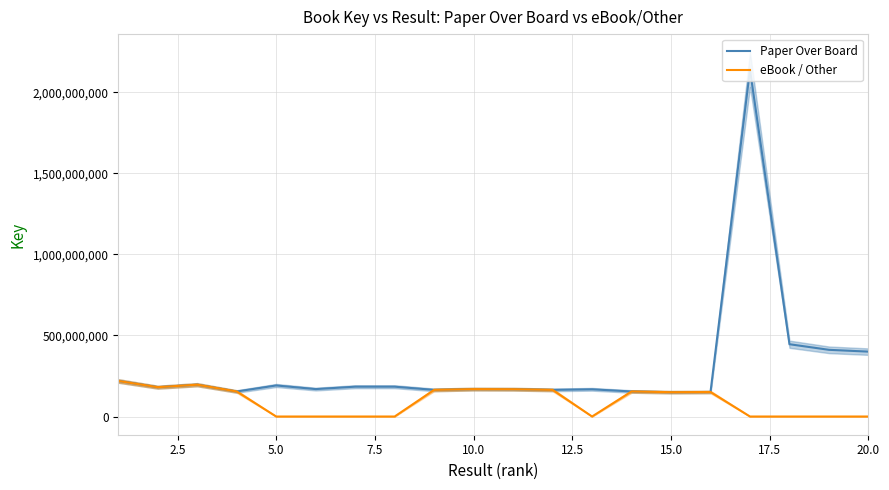

What is the highest value of the Paper Over Board series?

2140567496